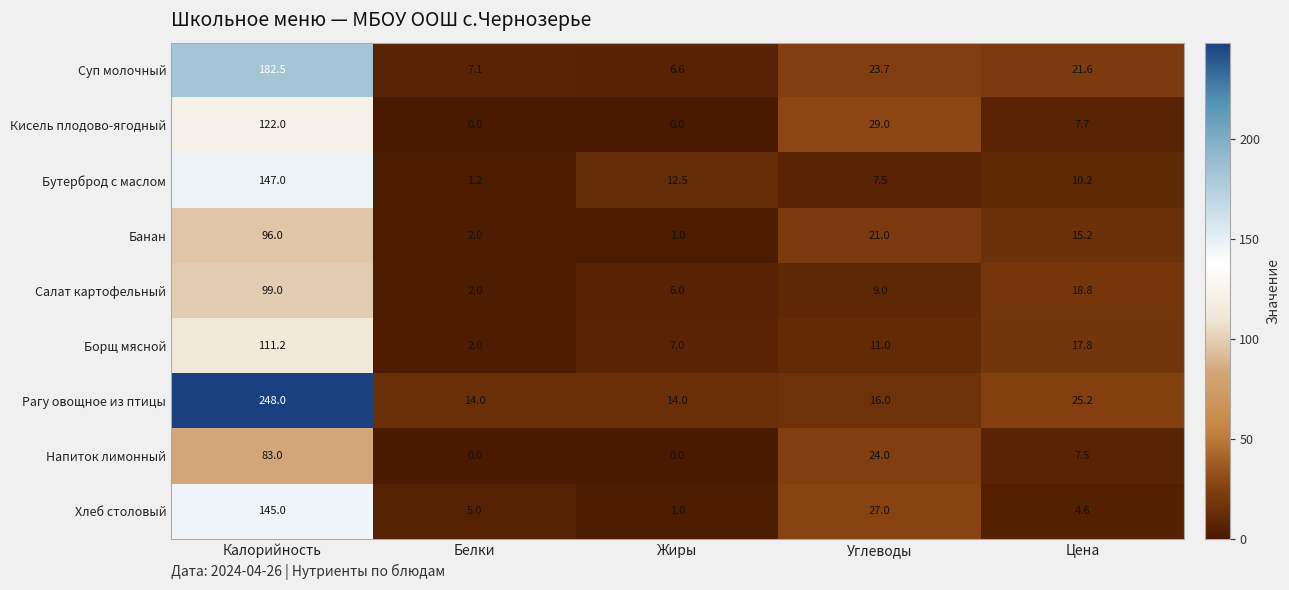

What is the difference between the maximum and minimum values in the Бутерброд с маслом series?

145.8